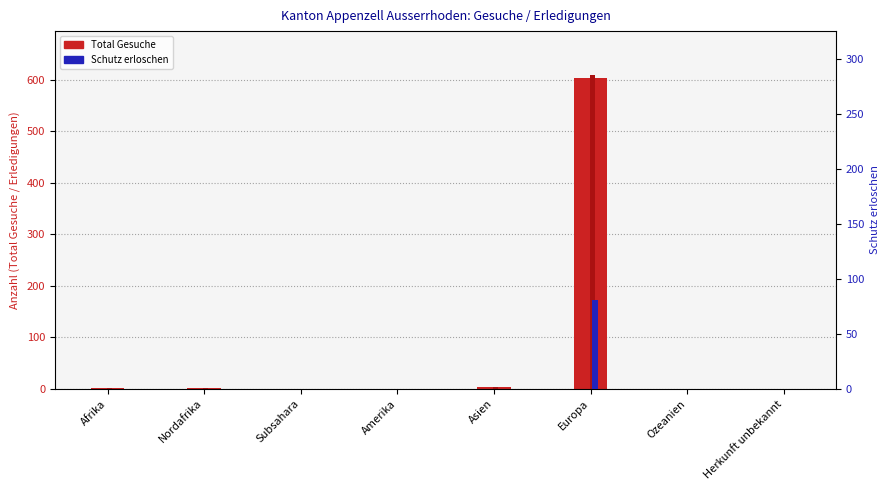

How many groups of bars are there?

8